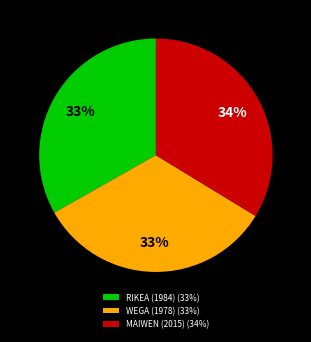

Between RIKEA (1984) and MAIWEN (2015), which is larger?

MAIWEN (2015)